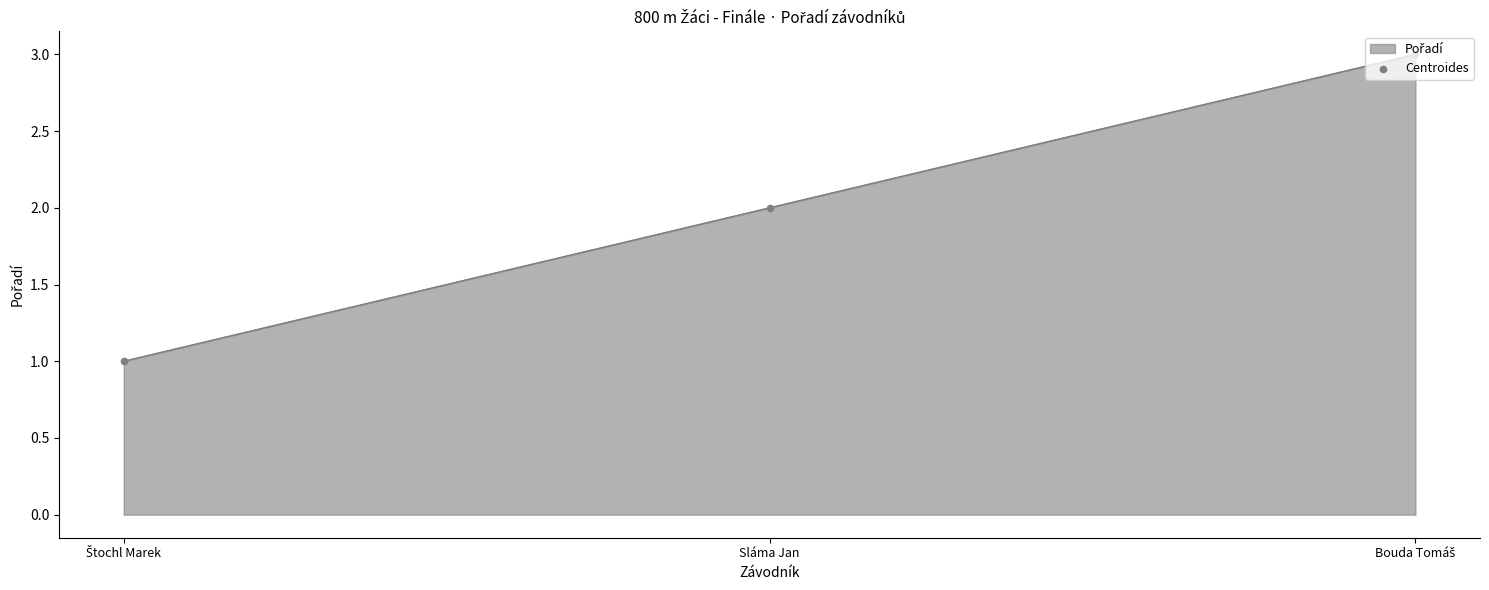

What position from the right is Sláma Jan?

2